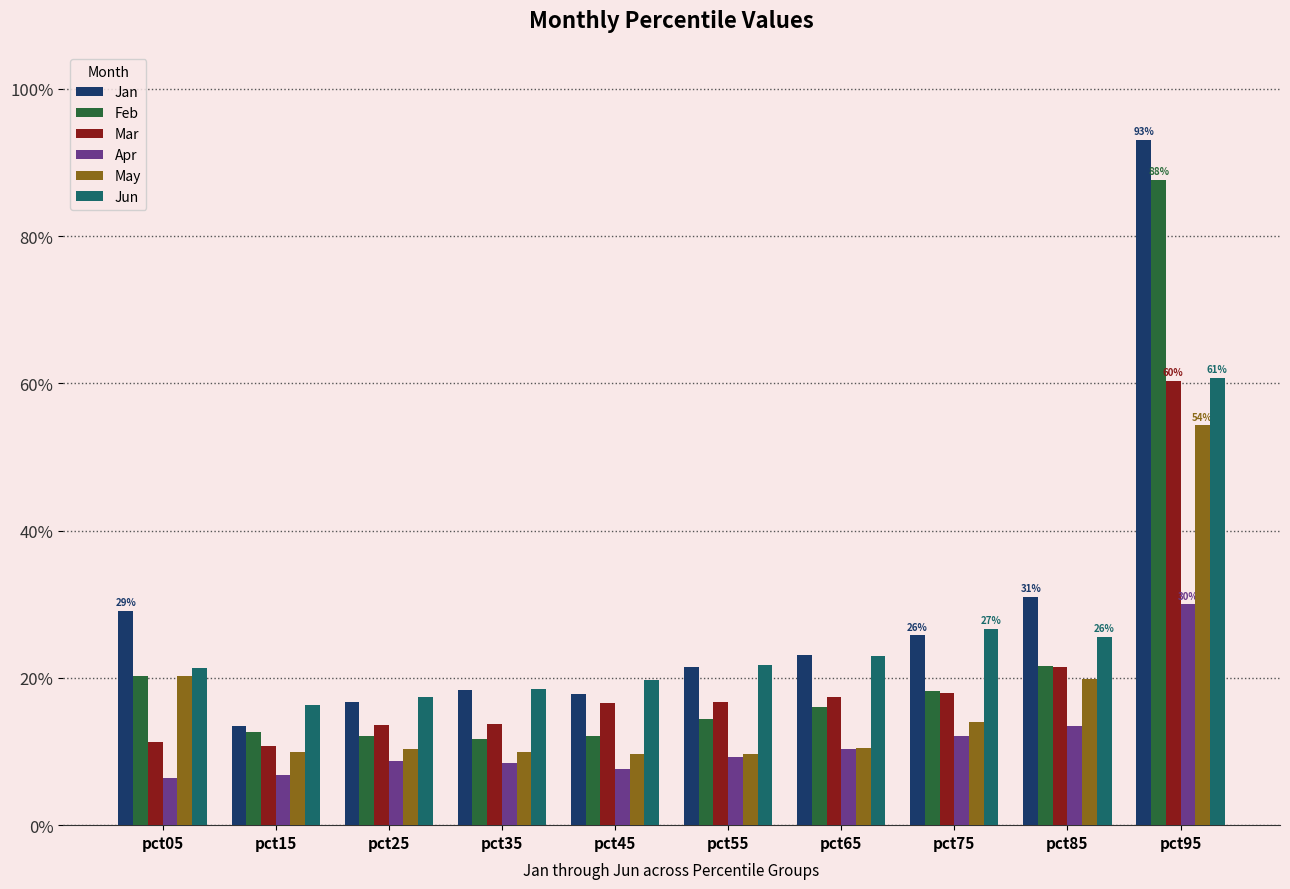

What is the lowest value of the Apr series?

0.1